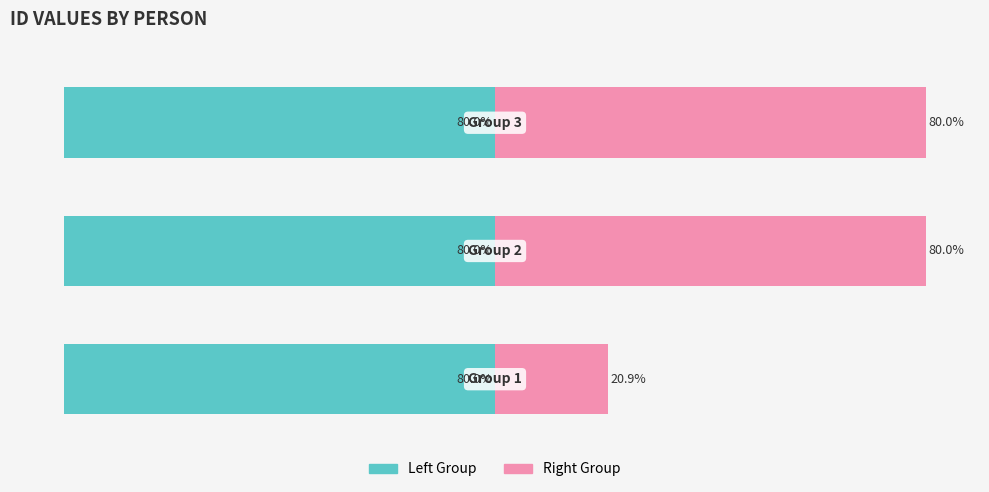

At which category is the sum across all series the highest?

2